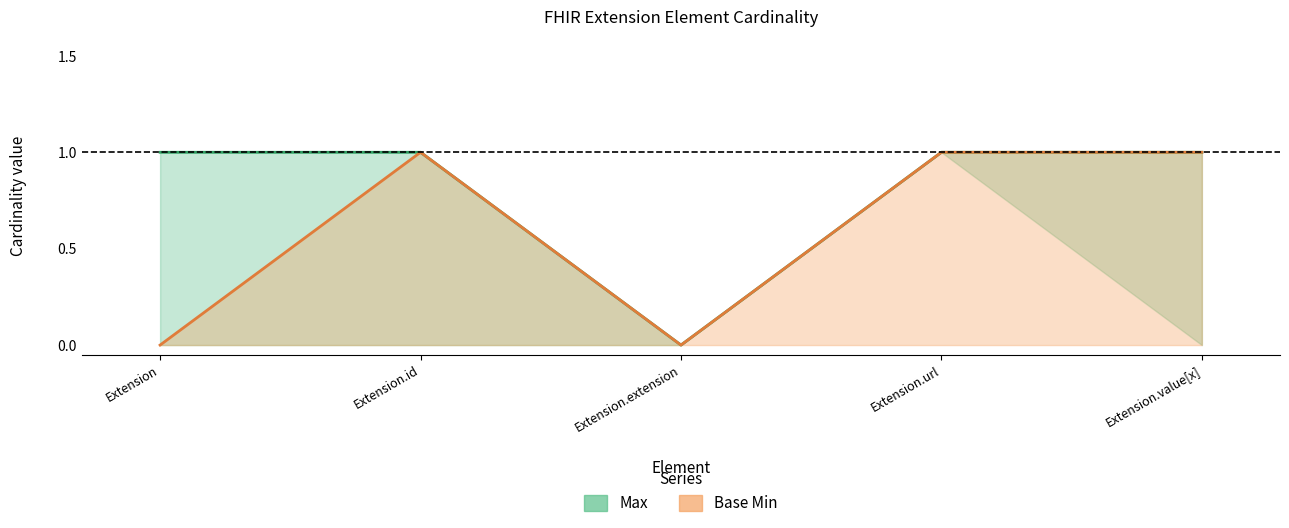

What is the label of the 5th point from the right?

Extension